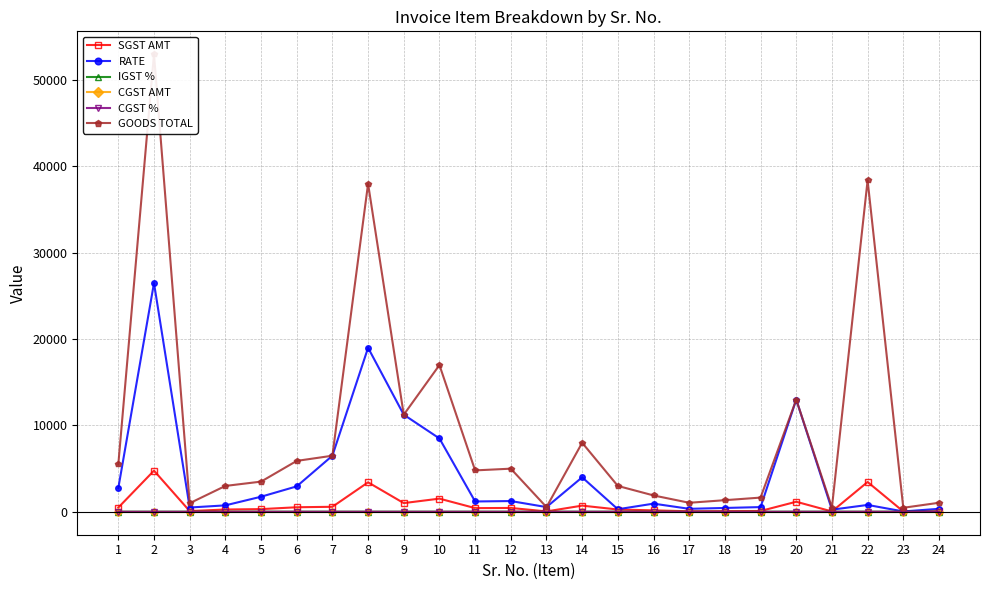

True or false: CGST % and CGST AMT cross at least once.

False